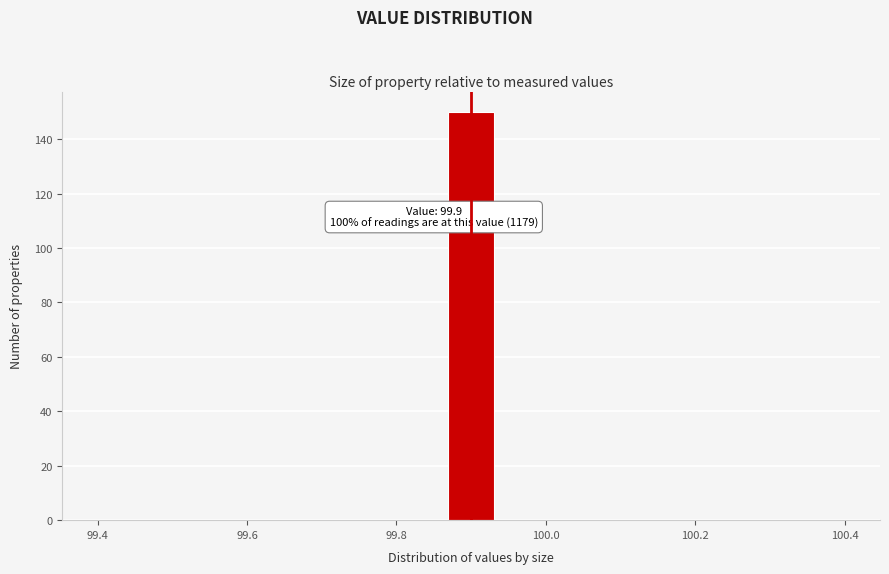

Read against the x-axis, roughly where is the centre of the tallest bar?

99.90